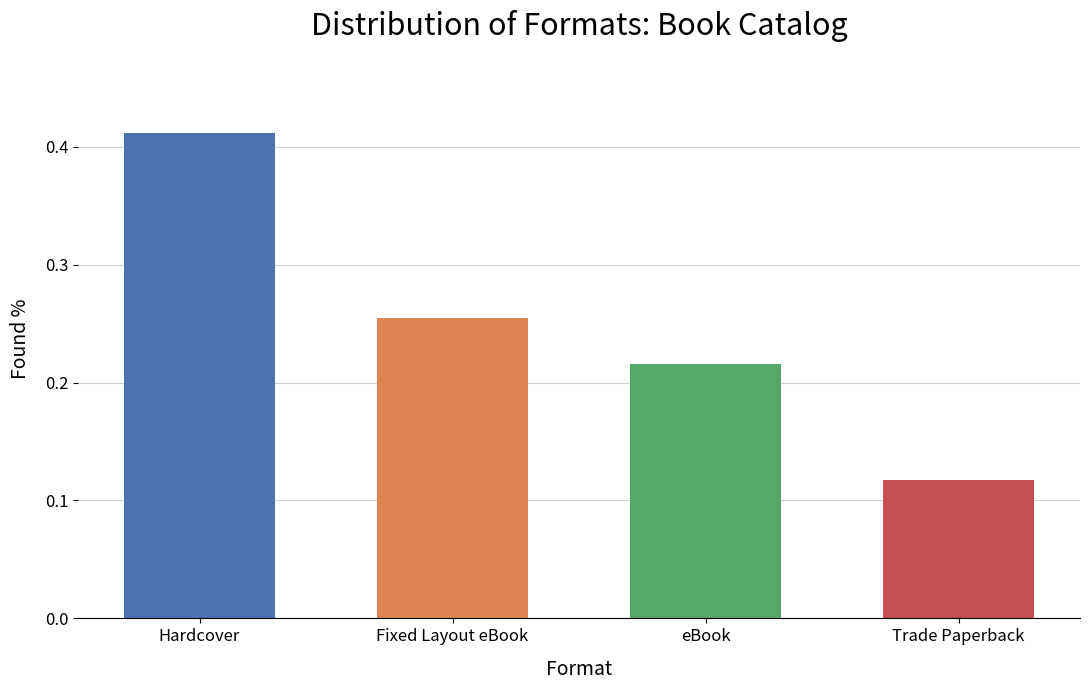

At which category does the chart reach its minimum across all series?

Trade Paperback